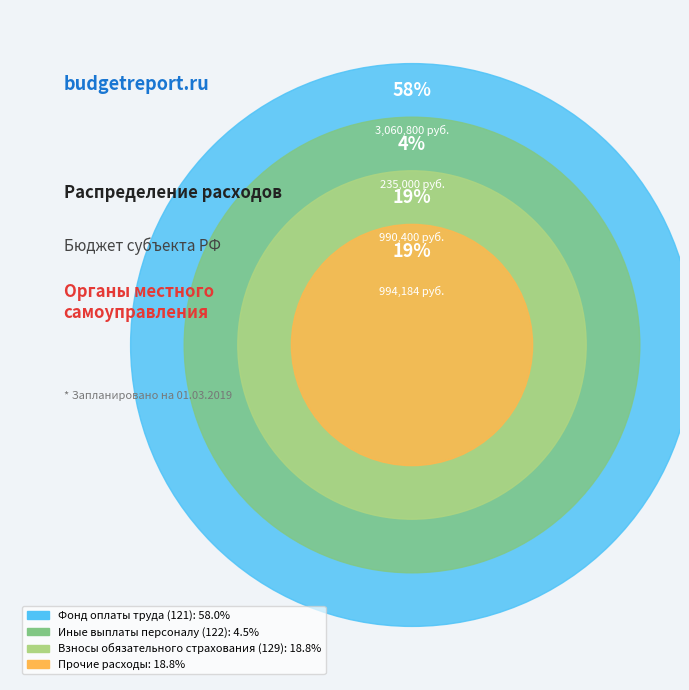

To the nearest percent, what percentage of the pie is Прочие расходы?

19%